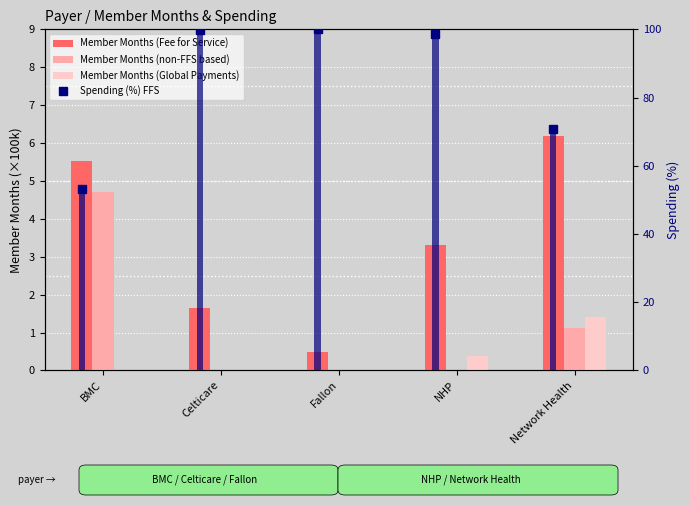

How many series are shown in this chart?

4